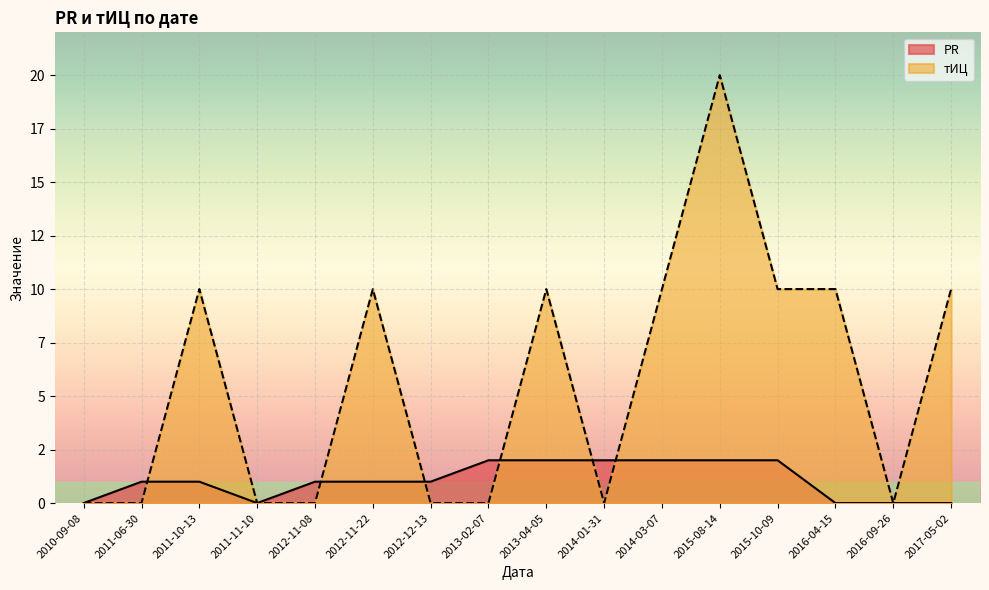

What is the label of the 16th point from the left?

2017-05-02